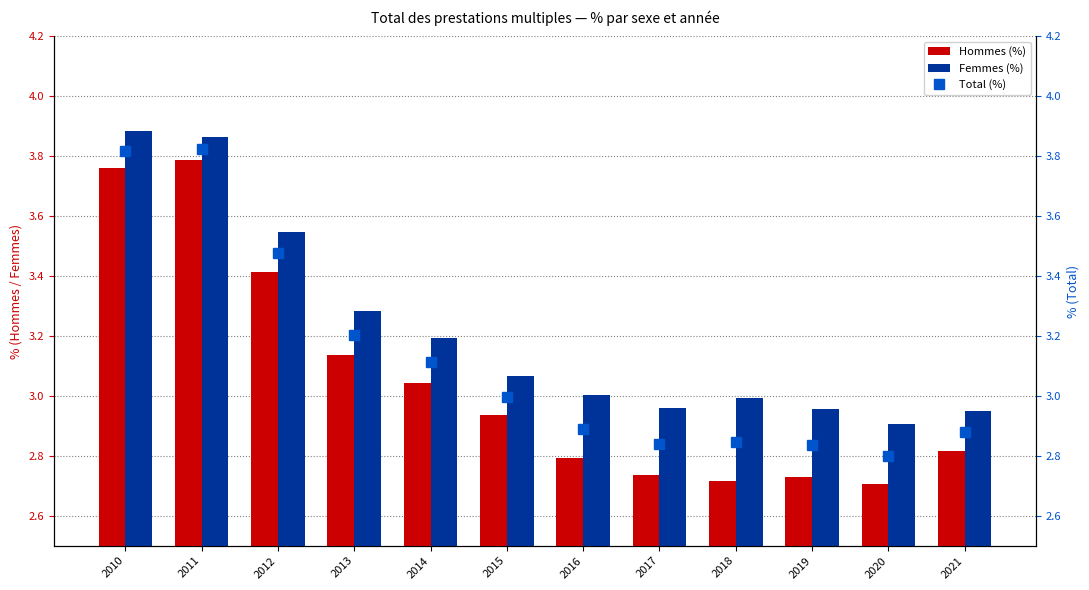

What value does the Total (%) series have at 2012?

3.5